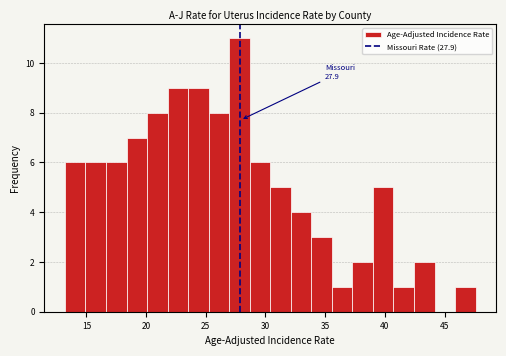

Around what value on the x-axis is the tallest bar? Give the approximate position of its centre, as read against the axis.

28.0